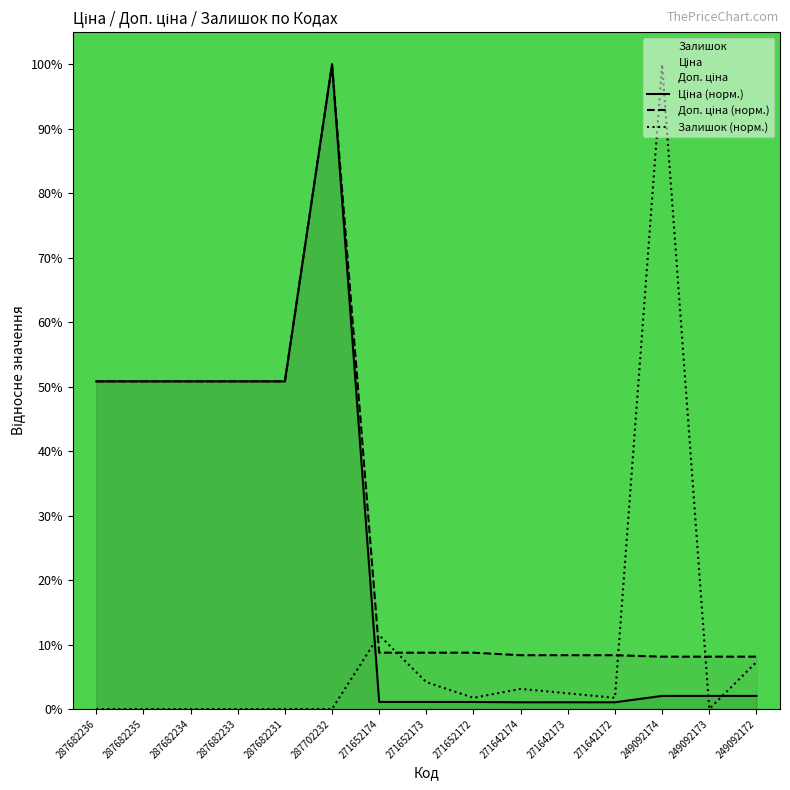

At which category does Ціна reach its first local peak?

287702232